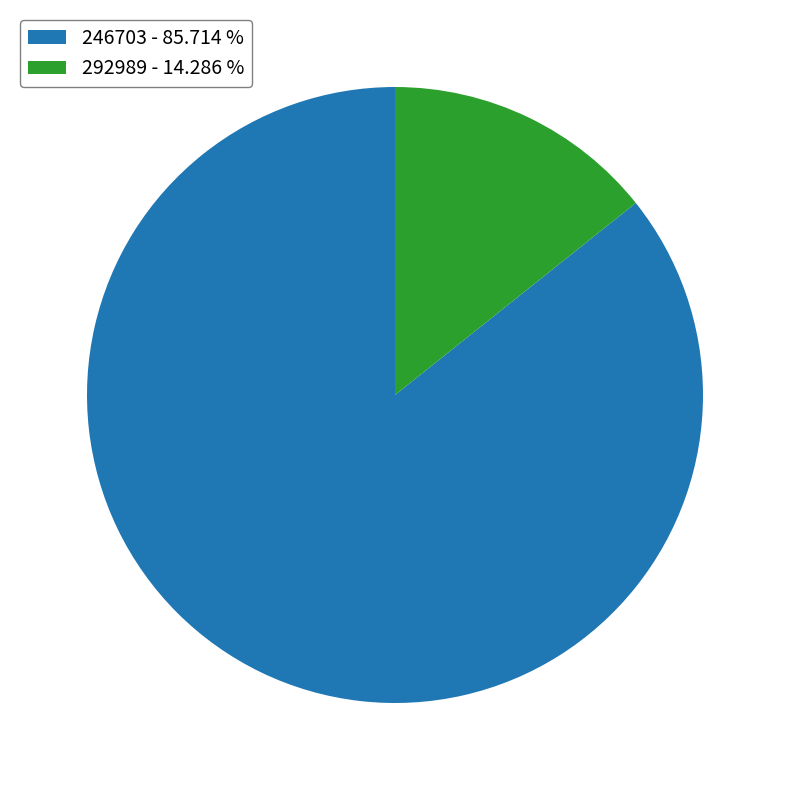

Which category accounts for the majority?

246703